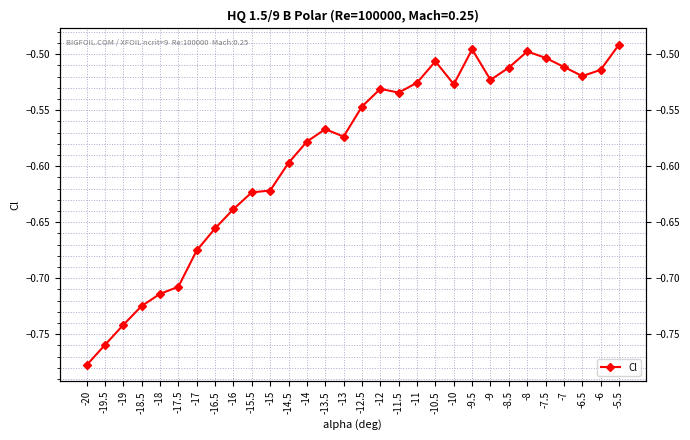

At which label is the value closest to 0?

-5.5